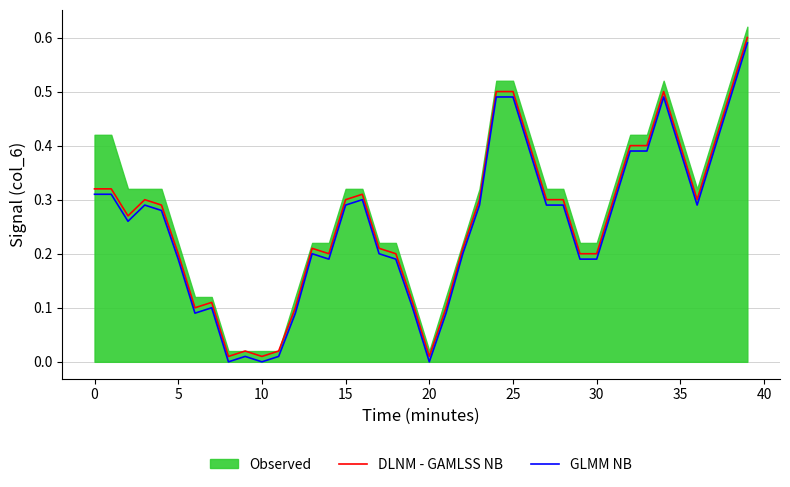

Is it true that DLNM - GAMLSS NB equals 0.1 at 12?

False